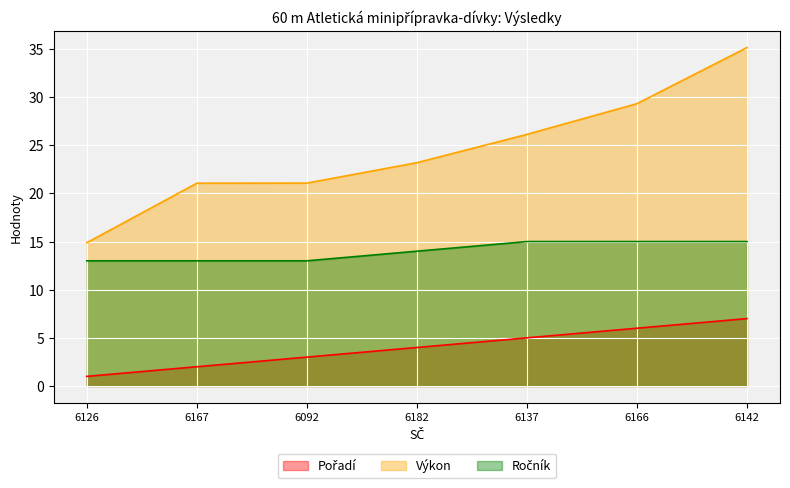

How many lines are shown in the chart?

3